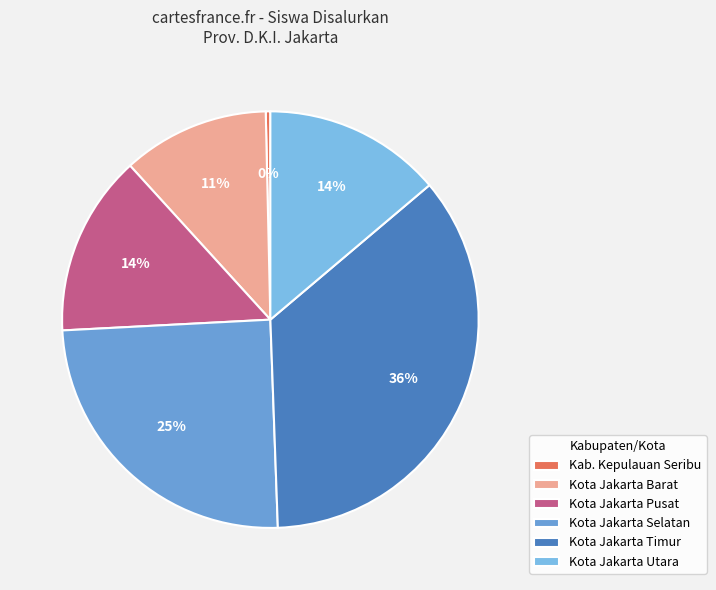

Is there a majority slice in this chart?

No